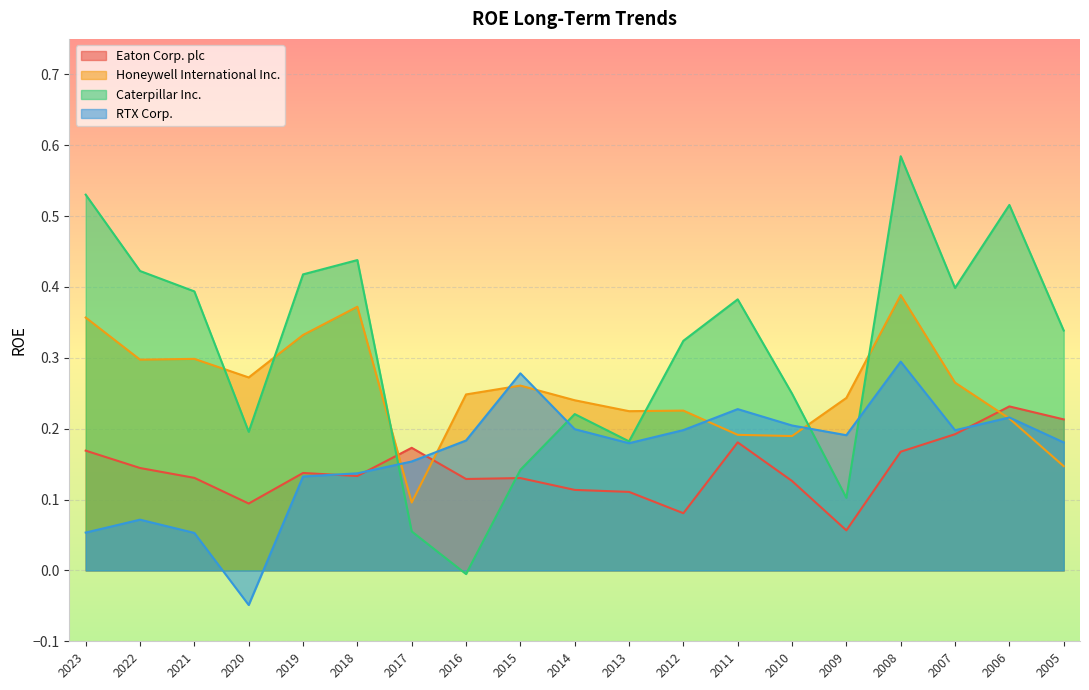

Which series has the largest total across all categories?

Caterpillar Inc.